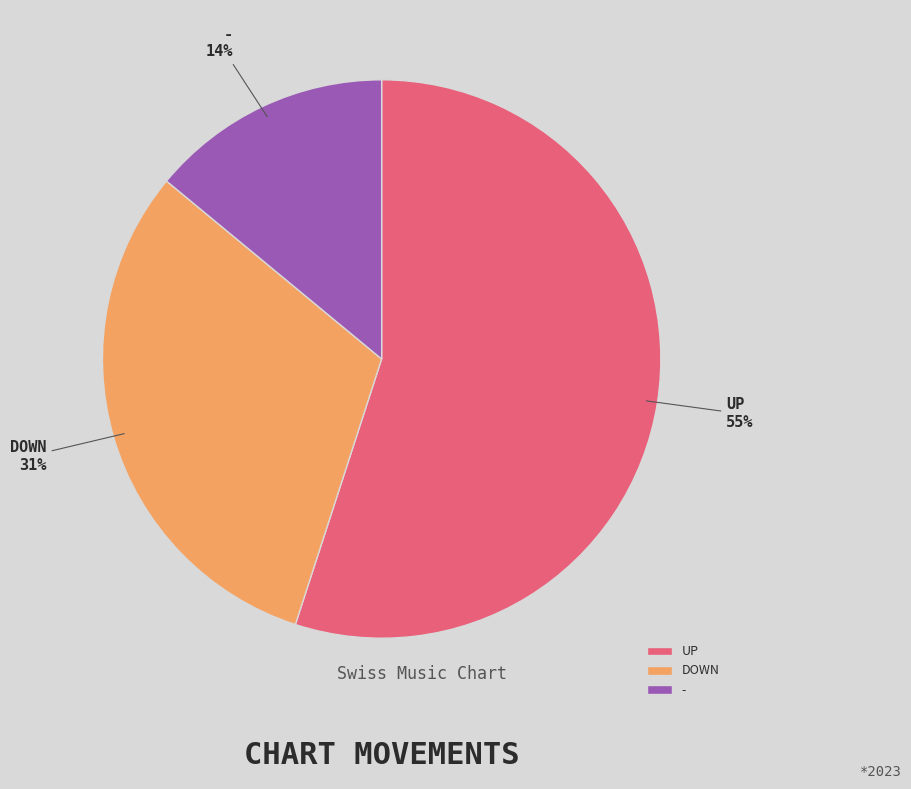

To the nearest percent, what is the difference between the largest and smallest slice percentages?

41%